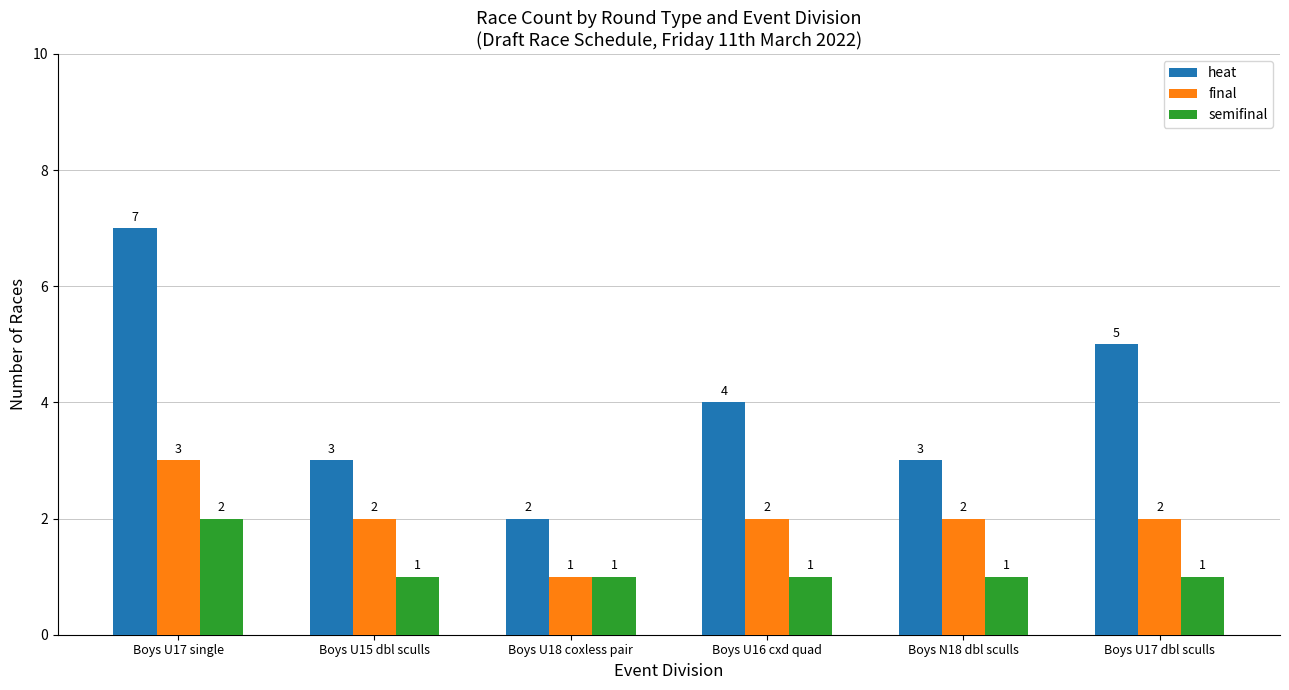

Count the semifinal values in the range 1 to 2.

6